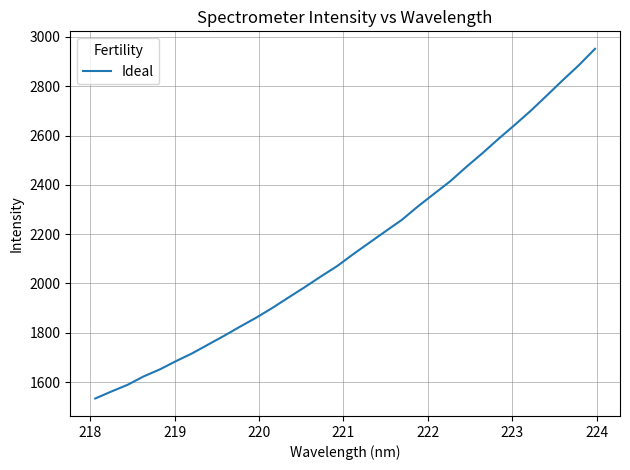

What is the maximum value shown in the chart?

2951.8